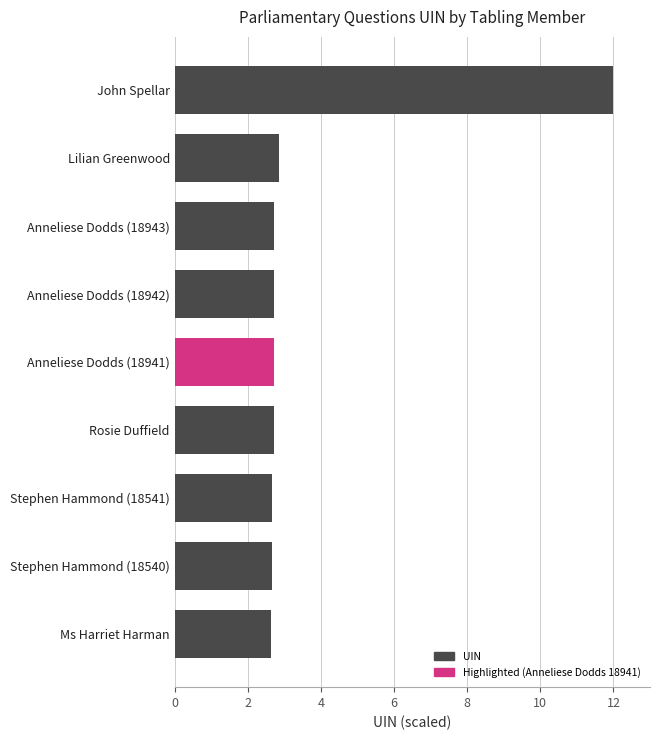

What is the difference between the maximum and minimum values?

9.4